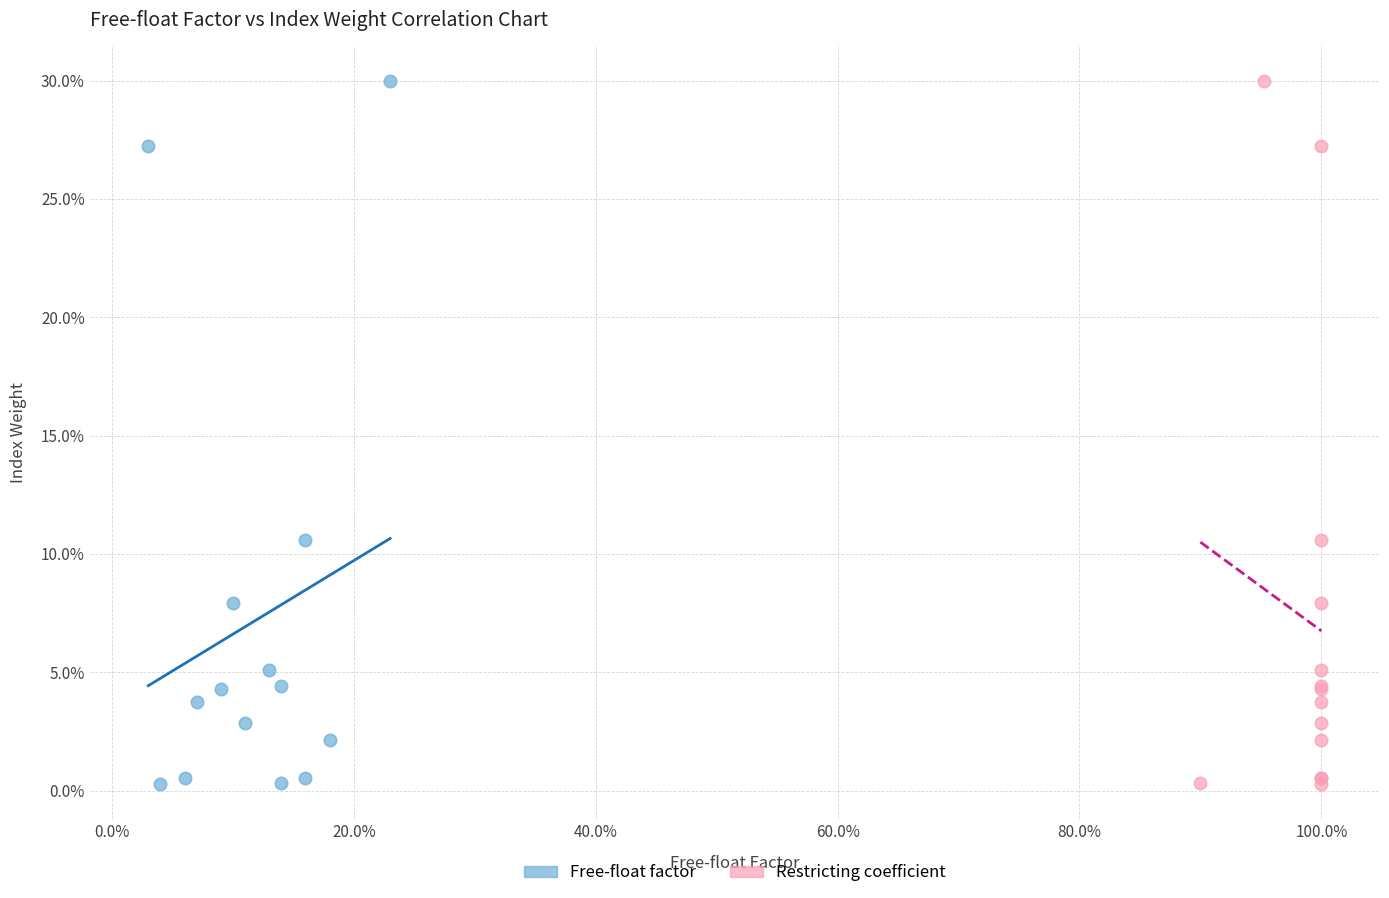

What are all the series names shown in the legend?

Free-float factor, Restricting coefficient